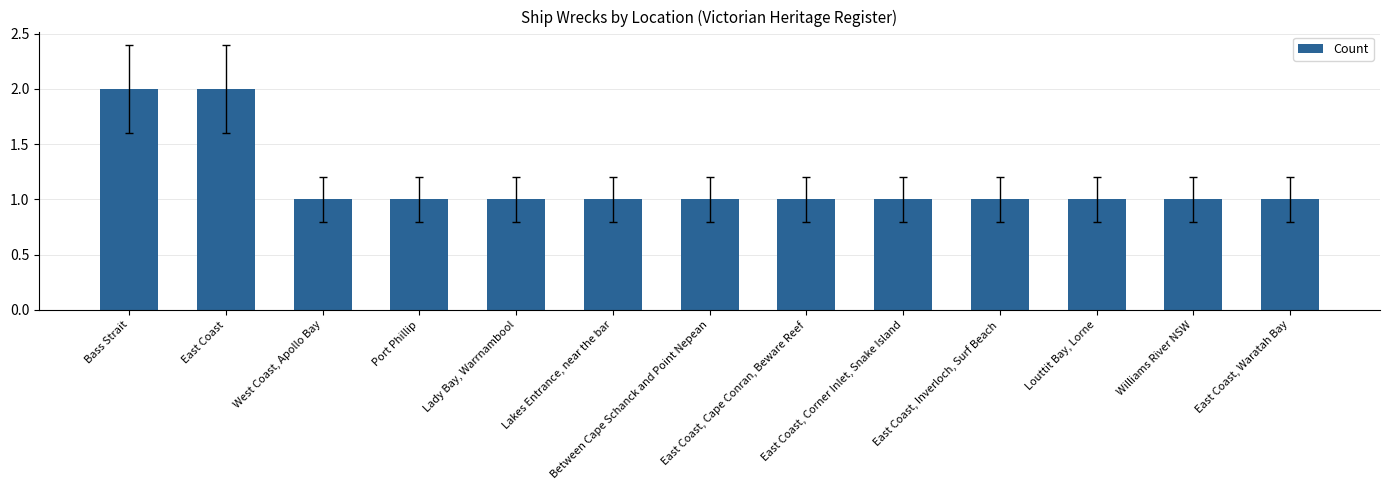

What is the sum of all values?

15